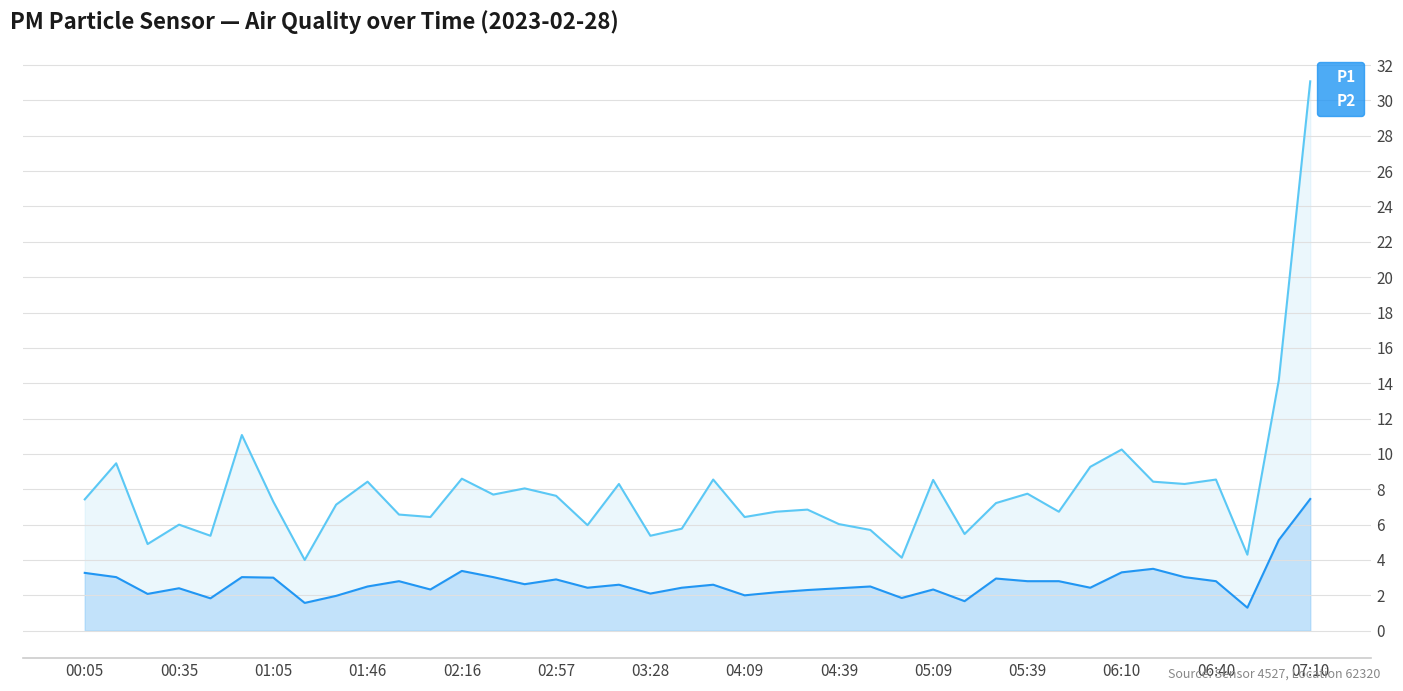

What is the minimum value shown in the chart?

1.3